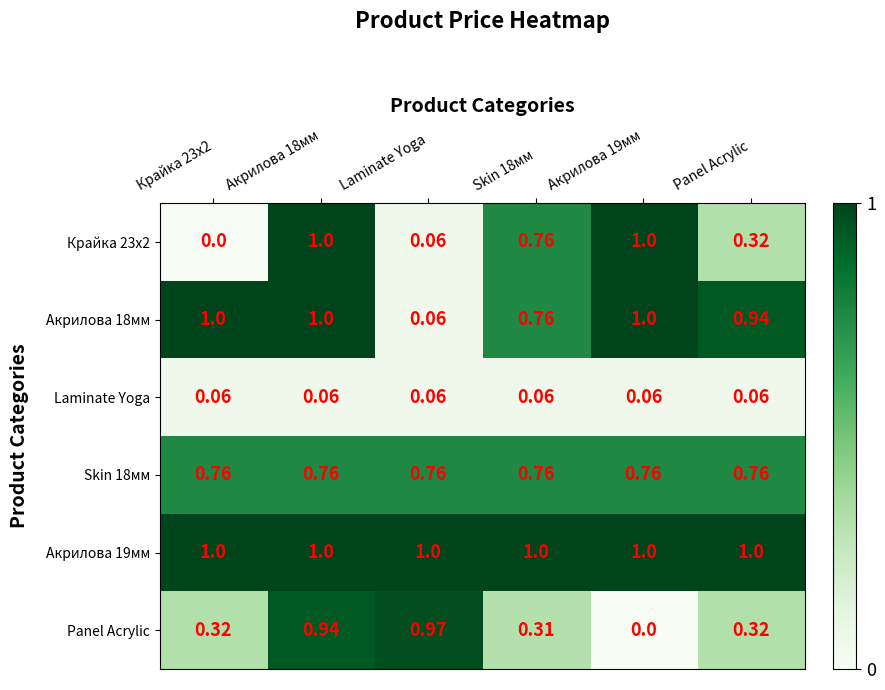

At which category is the sum across all series the highest?

Акрилова 18мм